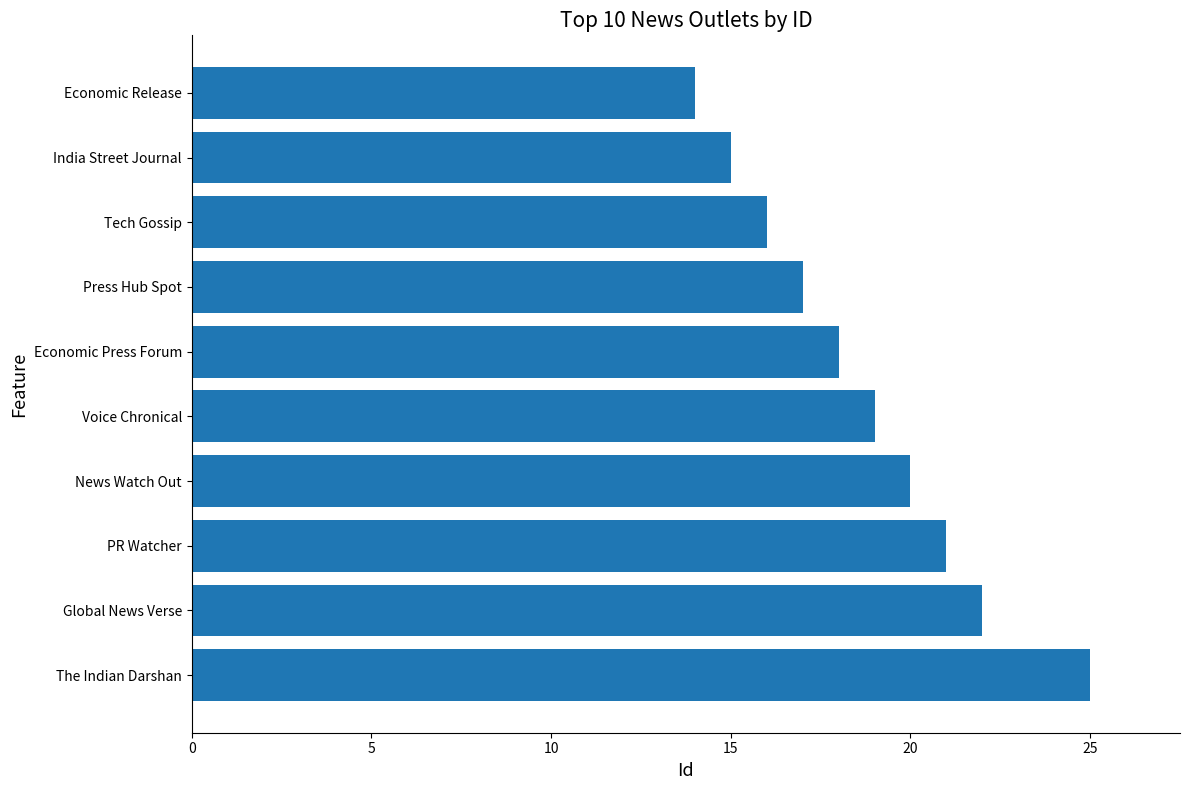

What is the sum of all values?

187